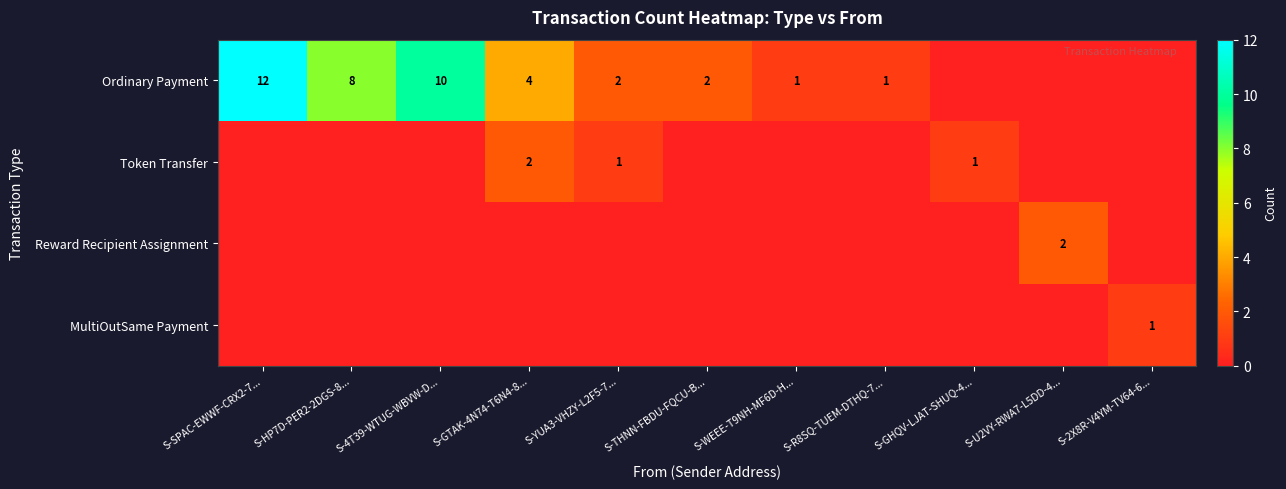

The Token Transfer series shows 2 at S-GTAK-4N74-T6N4-8.... True or false?

True